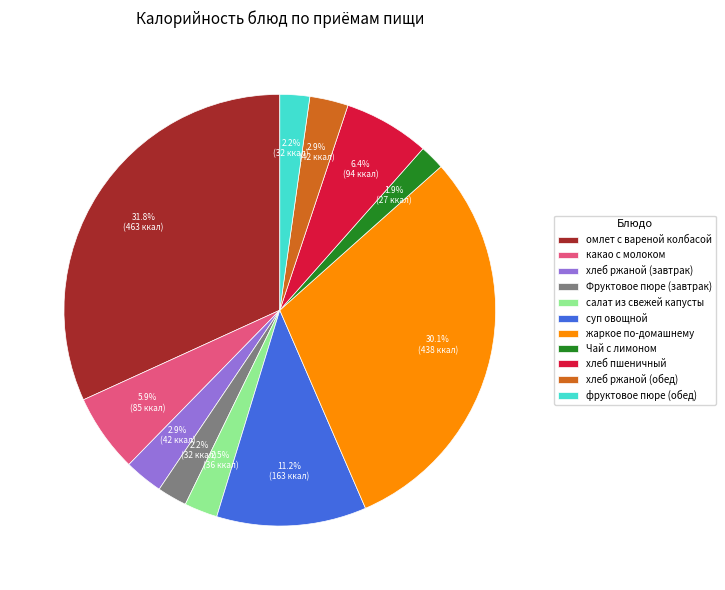

Is there a majority slice in this chart?

No